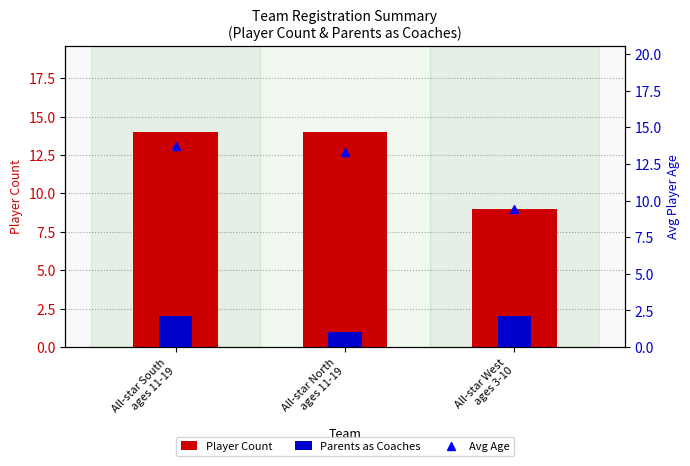

How many groups of bars are there?

3